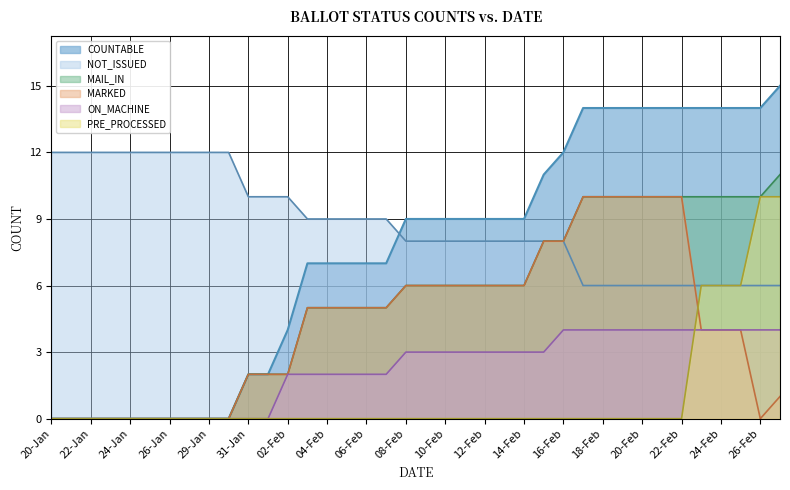

Where is the first local minimum for MARKED?

26-Feb